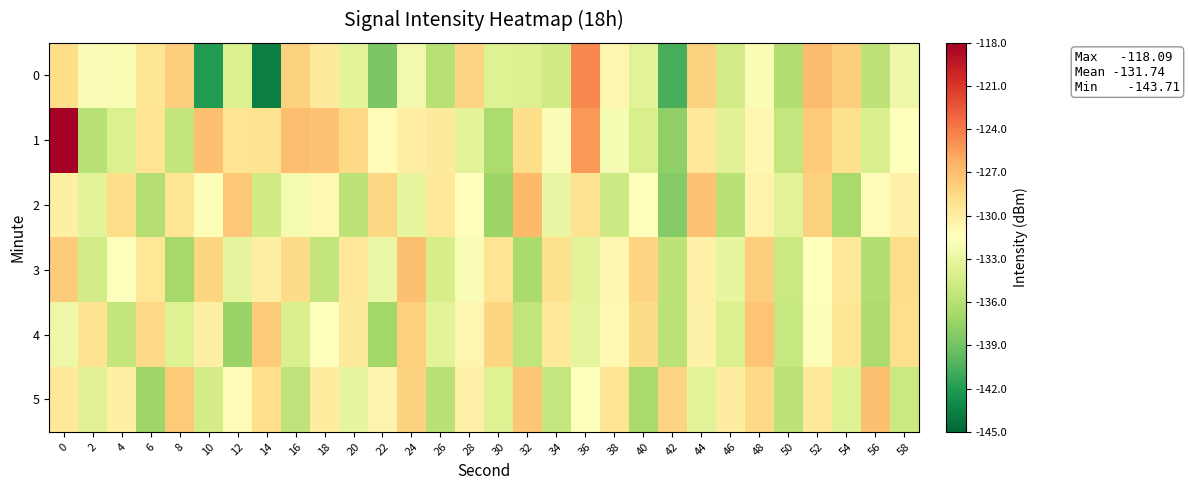

Reading left to right, transcribe all the data shown in this chart.

0: 0=-128.7	2=-131.9	4=-132.0	6=-129.4	8=-127.9	10=-142.0	12=-133.9	14=-143.7	16=-128.1	18=-129.8	20=-133.5	22=-138.6	24=-132.4	26=-136.0	28=-128.1	30=-133.7	32=-133.8	34=-134.7	36=-124.6	38=-130.7	40=-133.5	42=-140.6	44=-128.1	46=-134.5	48=-131.9	50=-136.3	52=-126.9	54=-127.9	56=-135.6	58=-132.7
1: 0=-118.1	2=-136.0	4=-134.0	6=-129.2	8=-135.4	10=-127.1	12=-129.2	14=-129.1	16=-127.0	18=-127.2	20=-128.5	22=-131.2	24=-130.1	26=-129.8	28=-133.4	30=-136.5	32=-128.7	34=-131.9	36=-125.3	38=-132.1	40=-134.2	42=-137.8	44=-129.5	46=-133.7	48=-130.8	50=-135.2	52=-127.6	54=-128.9	56=-134.1	58=-131.5
2: 0=-130.2	2=-133.4	4=-128.7	6=-136.1	8=-129.3	10=-131.8	12=-127.5	14=-134.6	16=-132.2	18=-130.9	20=-135.7	22=-128.4	24=-133.1	26=-129.6	28=-131.3	30=-137.2	32=-126.8	34=-132.9	36=-129.1	38=-134.8	40=-131.6	42=-138.3	44=-127.2	46=-135.9	48=-130.5	50=-133.6	52=-128.1	54=-136.7	56=-131.2	58=-130.3
3: 0=-127.8	2=-134.5	4=-131.7	6=-129.4	8=-136.8	10=-128.3	12=-133.2	14=-130.1	16=-128.6	18=-135.4	20=-129.7	22=-132.8	24=-127.1	26=-134.3	28=-131.9	30=-129.2	32=-136.6	34=-128.9	36=-133.5	38=-130.8	40=-128.2	42=-135.7	44=-130.3	46=-133.1	48=-127.9	50=-134.9	52=-131.4	54=-129.6	56=-136.2	58=-128.7
4: 0=-132.6	2=-129.1	4=-135.3	6=-128.5	8=-133.8	10=-130.2	12=-137.4	14=-127.7	16=-134.1	18=-131.5	20=-129.8	22=-136.9	24=-128.0	26=-133.4	28=-130.7	30=-128.3	32=-135.5	34=-129.6	36=-133.2	38=-130.9	40=-128.6	42=-135.8	44=-130.4	46=-134.0	48=-127.3	50=-135.1	52=-131.8	54=-129.3	56=-136.4	58=-128.8
5: 0=-129.5	2=-133.7	4=-130.2	6=-137.1	8=-127.6	10=-134.4	12=-131.1	14=-128.8	16=-135.6	18=-129.9	20=-133.1	22=-130.6	24=-128.1	26=-135.9	28=-130.3	30=-133.8	32=-127.4	34=-135.2	36=-131.7	38=-129.2	40=-136.7	42=-128.2	44=-133.5	46=-130.0	48=-128.5	50=-135.7	52=-129.6	54=-133.8	56=-127.1	58=-134.9